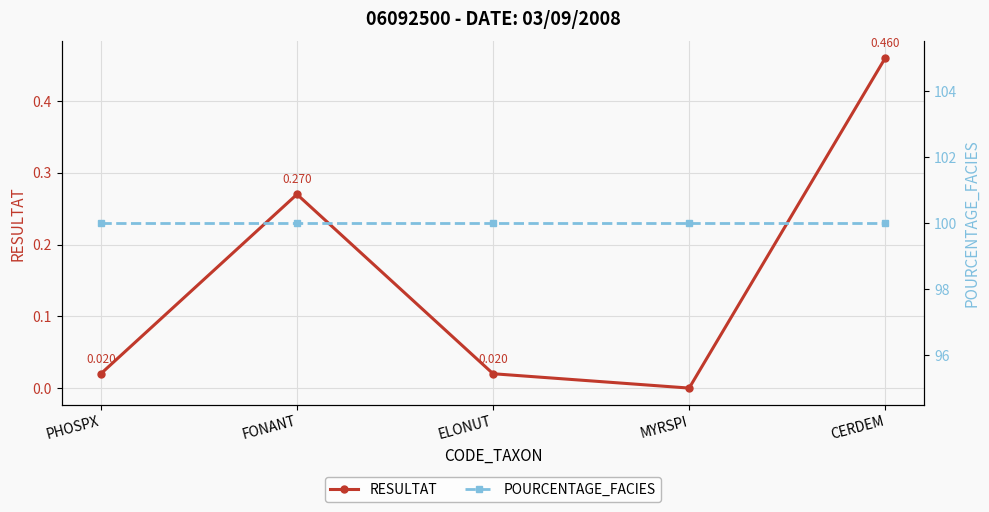

The RESULTAT series shows 0.5 at CERDEM. True or false?

True